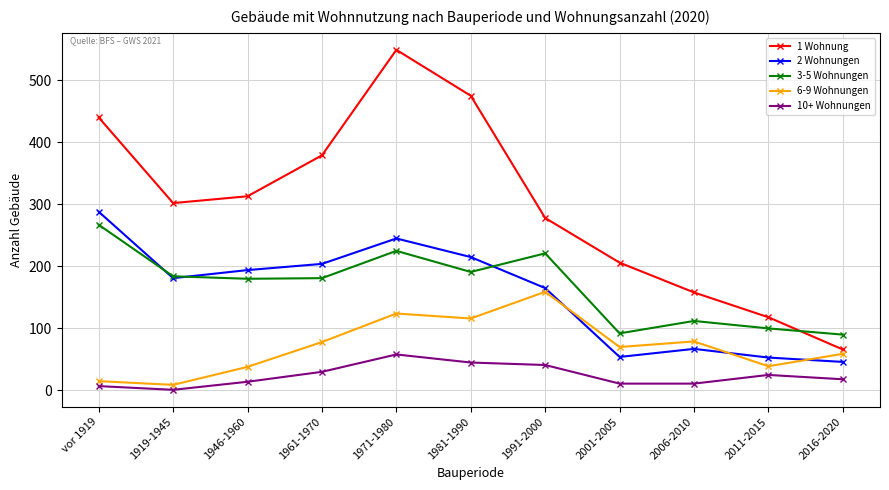

Rank the series at 1991-2000 from lowest to highest value.

10+ Wohnungen, 6-9 Wohnungen, 2 Wohnungen, 3-5 Wohnungen, 1 Wohnung